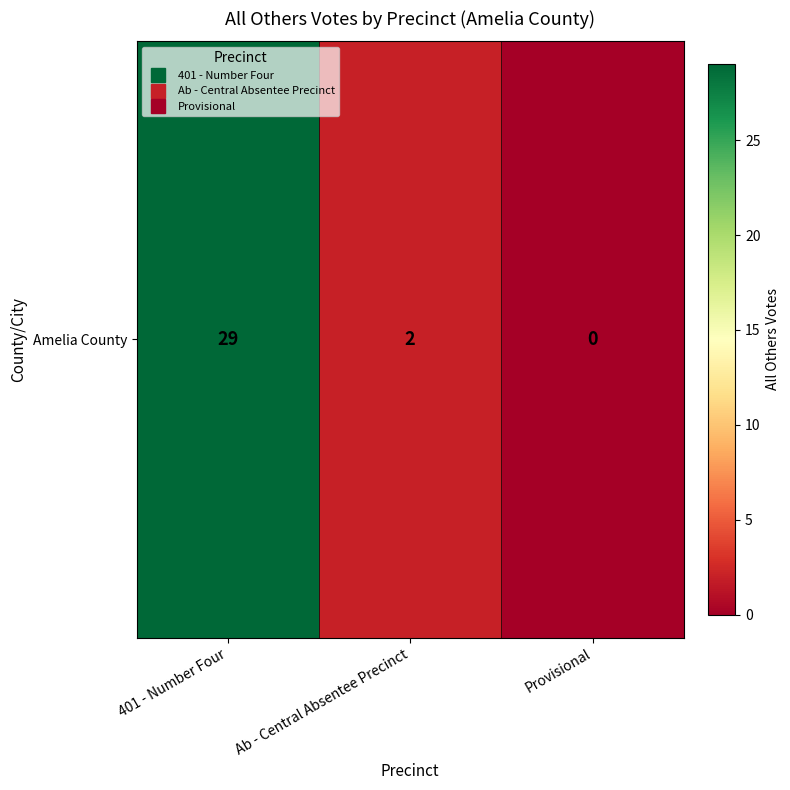

True or false: the data shows 43 at 401 - Number Four.

False